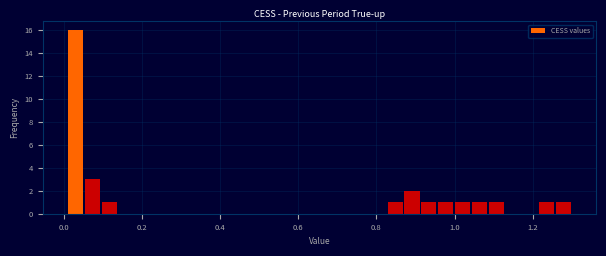

Read against the x-axis, roughly where is the centre of the tallest bar?

0.04